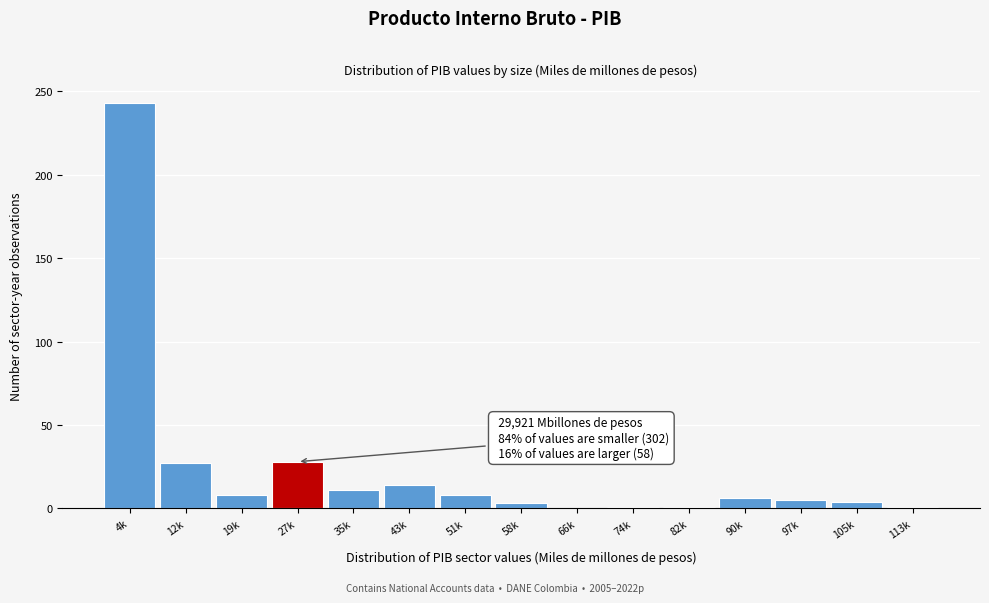

The chart shows a value of 8 at 19k. True or false?

True